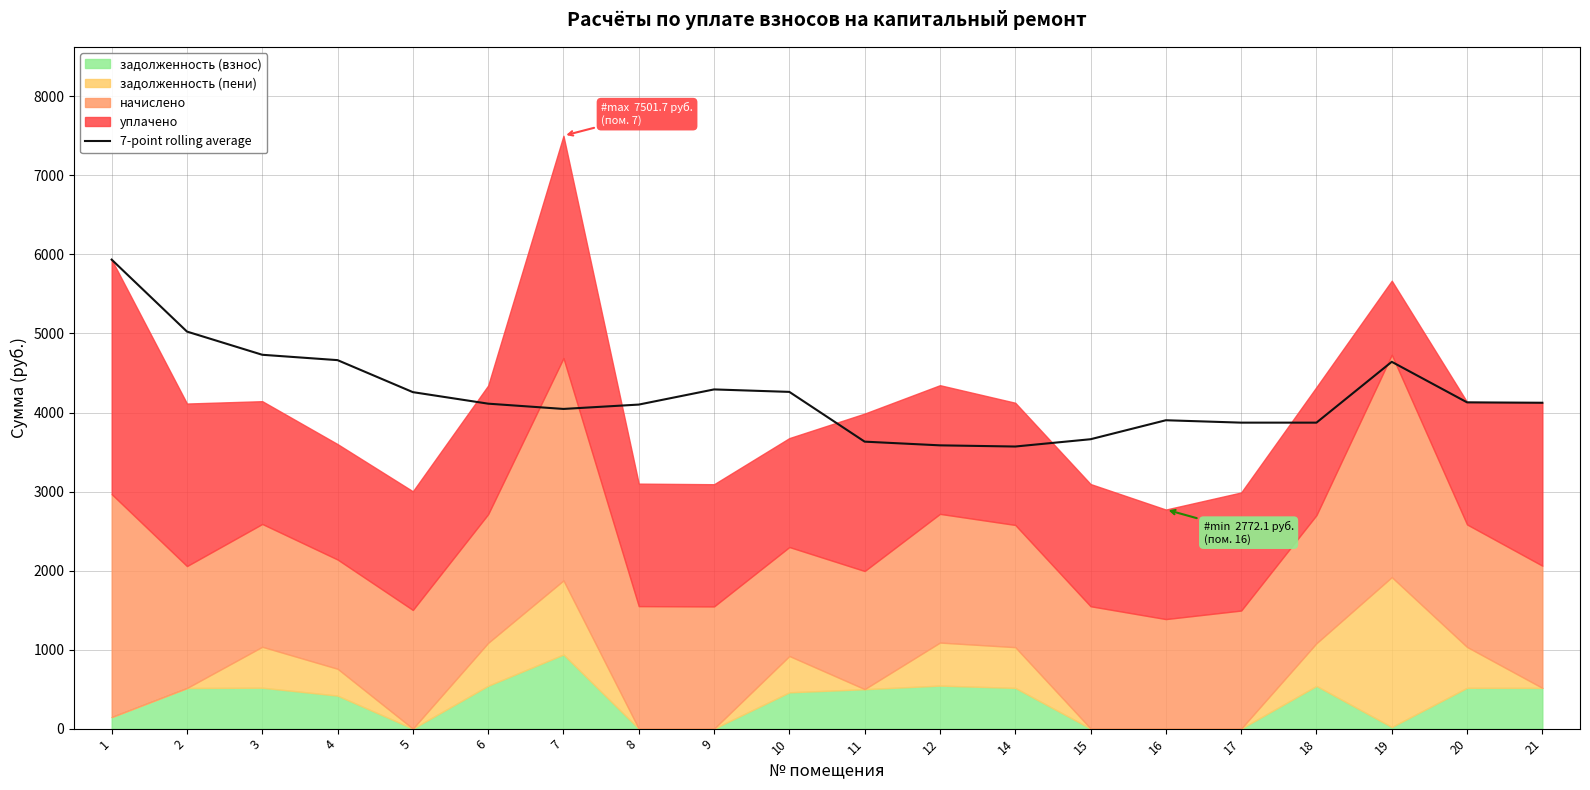

What is the lowest value of the 7-point rolling average series?

3569.6